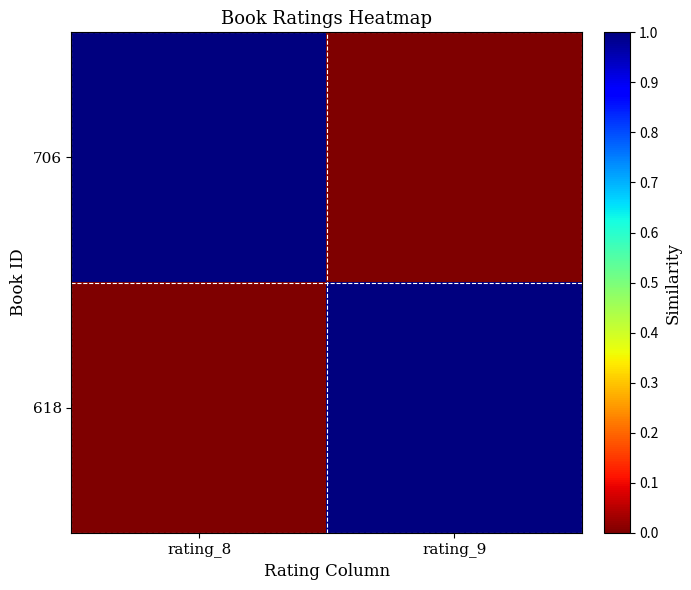

At how many categories does at least one series exceed 0?

2